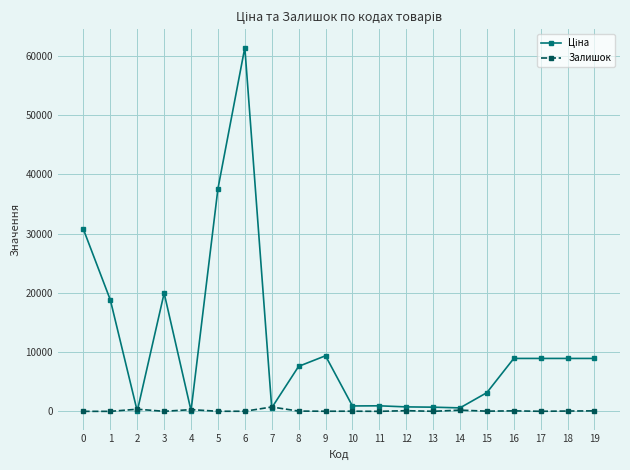

Is this an area chart (filled region under the line)?

No